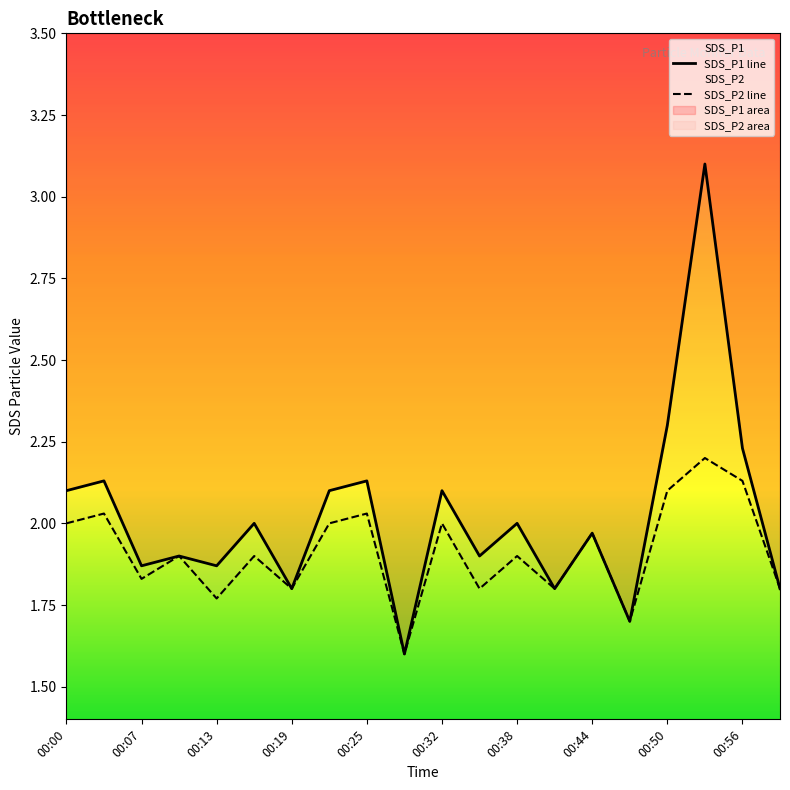

True or false: SDS_P1 line and SDS_P2 line cross at least once.

False